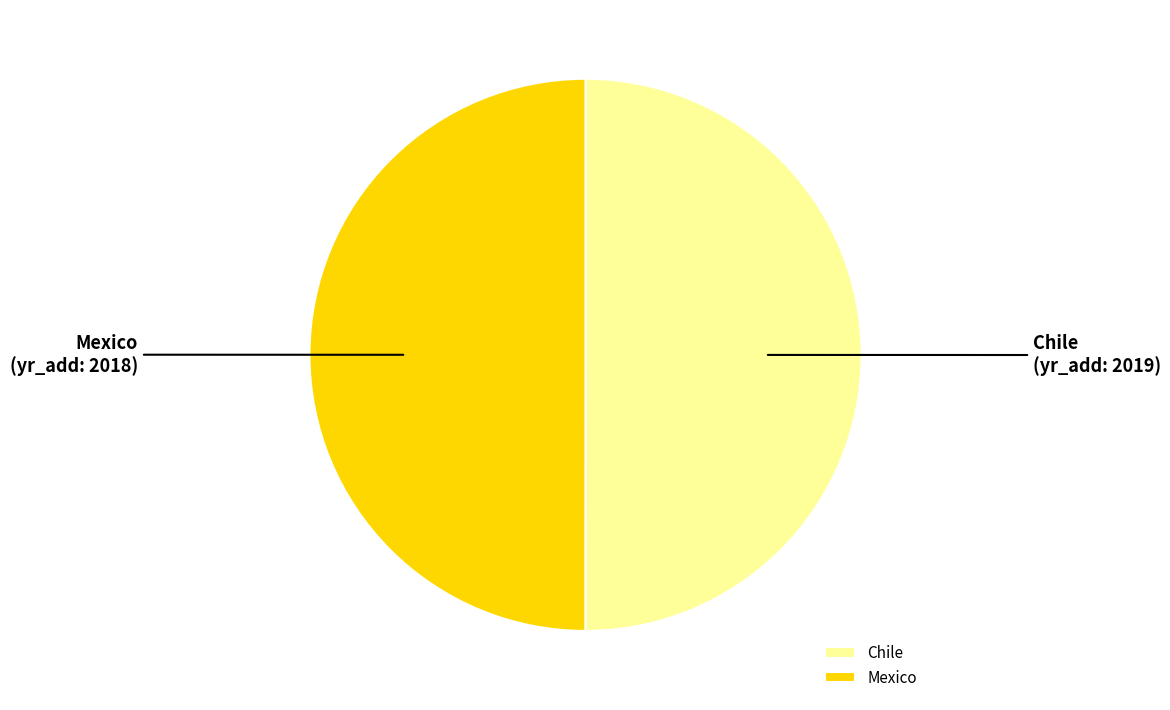

What is the ratio of the value at Mexico to the value at Chile?

1.0